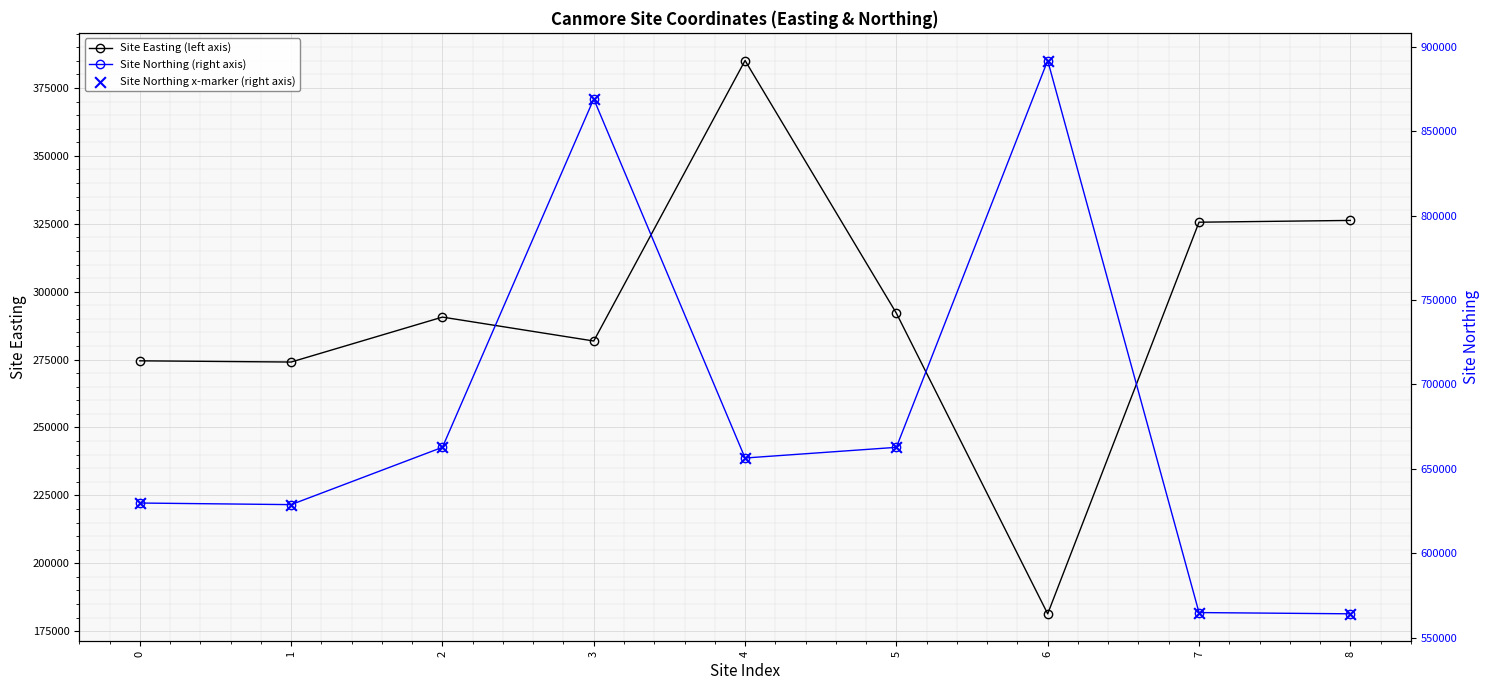

Is the value of Site Easting (left axis) at 2 greater than the value of Site Northing x-marker (right axis) at 7?

No